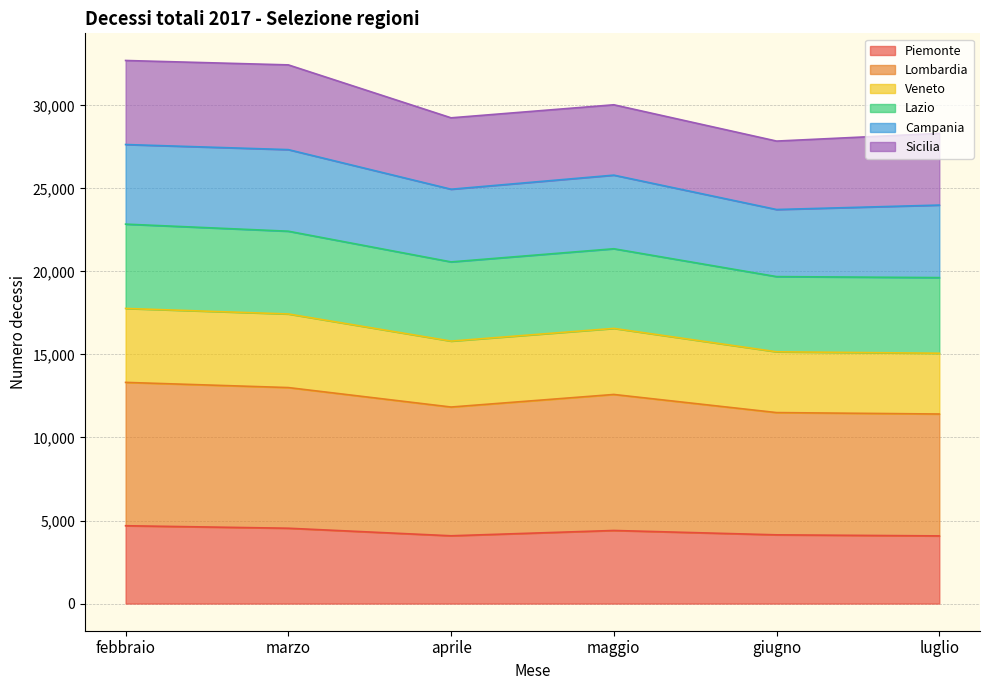

True or false: Veneto and Lombardia cross at least once.

False